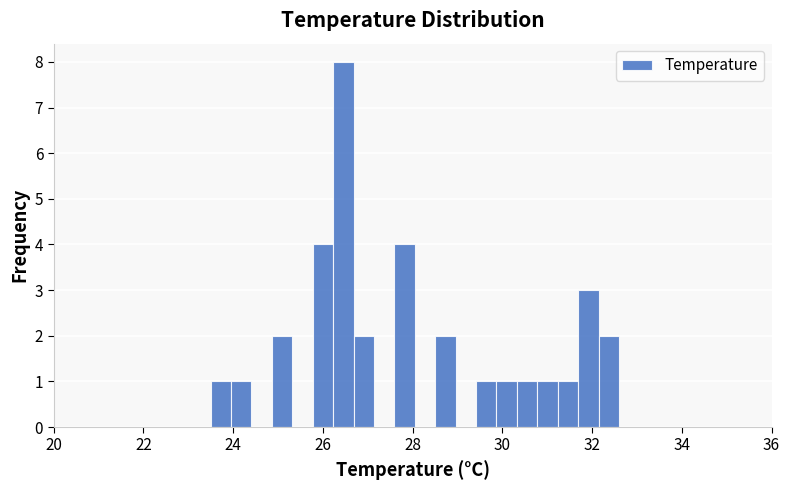

Read against the x-axis, roughly where is the centre of the tallest bar?

26.4